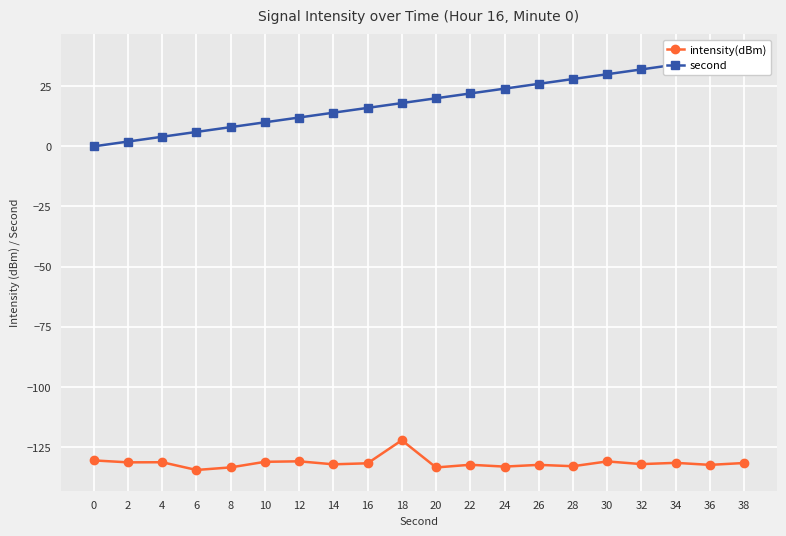

Reading left to right, extract all data points from this chart.

intensity(dBm): 0=-130.6	2=-131.4	4=-131.3	6=-134.6	8=-133.5	10=-131.2	12=-131.0	14=-132.2	16=-131.8	18=-122.2	20=-133.5	22=-132.4	24=-133.2	26=-132.4	28=-133.0	30=-131.0	32=-132.1	34=-131.6	36=-132.4	38=-131.7
second: 0=0.0	2=2.0	4=4.0	6=6.0	8=8.0	10=10.0	12=12.0	14=14.0	16=16.0	18=18.0	20=20.0	22=22.0	24=24.0	26=26.0	28=28.0	30=30.0	32=32.0	34=34.0	36=36.0	38=38.0